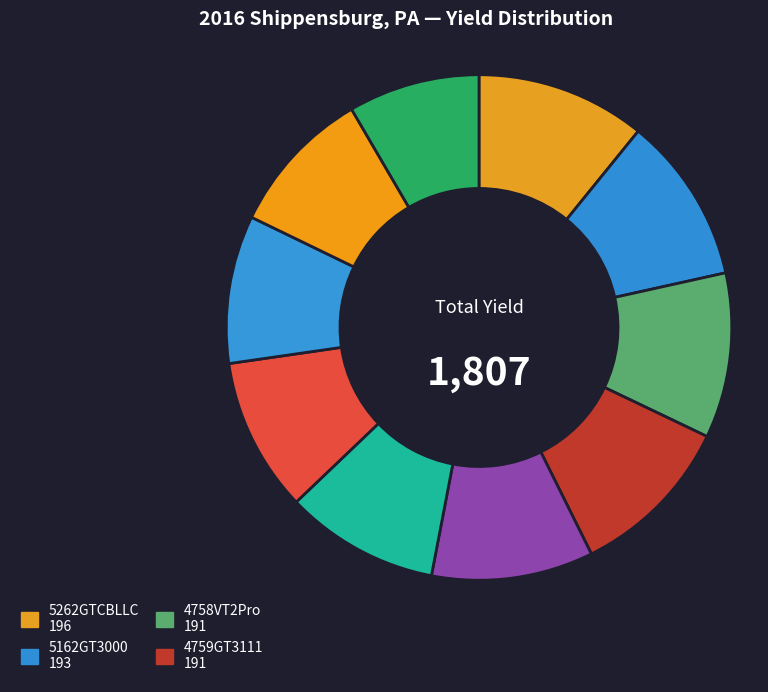

How many slices are in this pie chart?

10